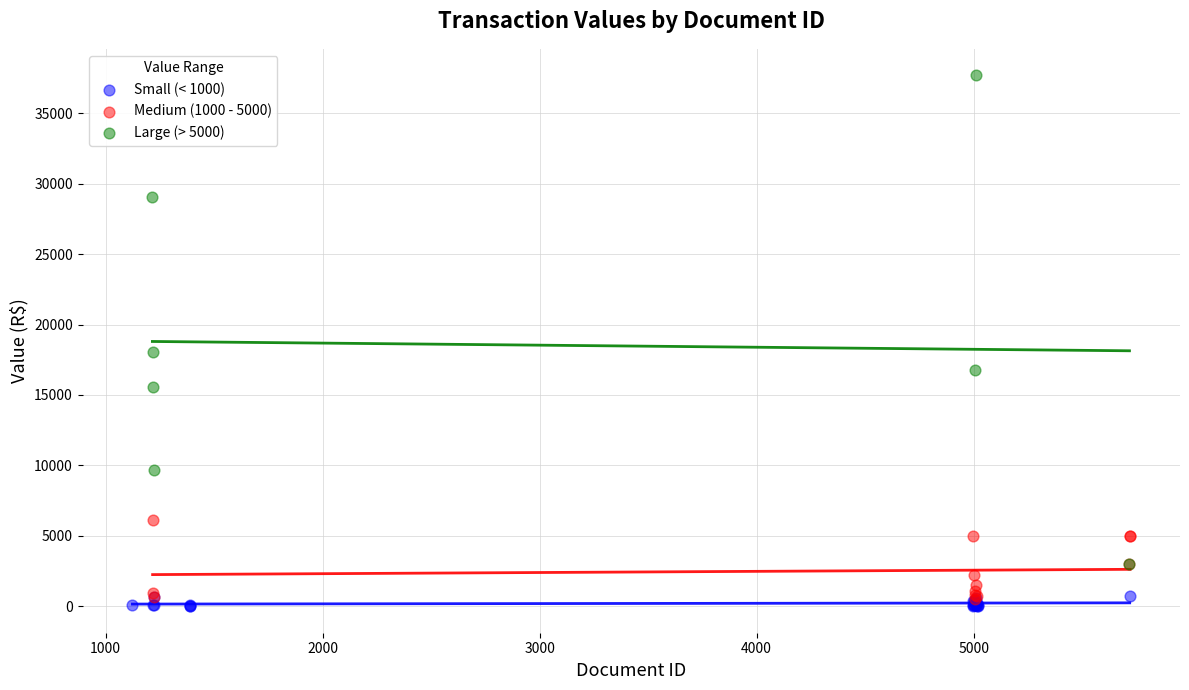

Which series contains the highest Y value?

Large (> 5000)